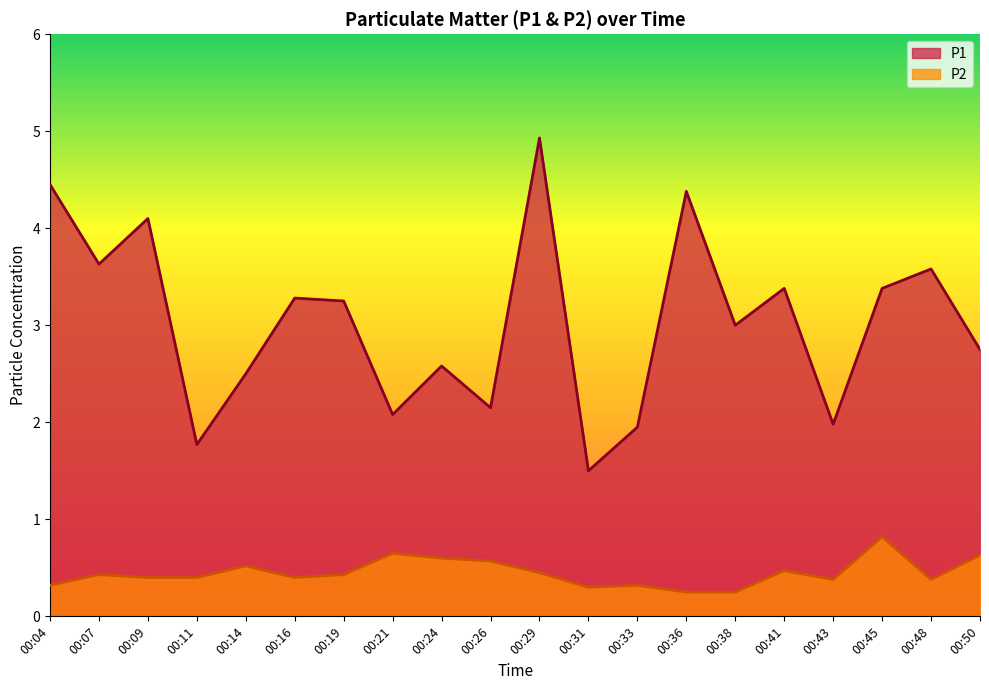

True or false: P1 has more than 1 interior local peaks.

True